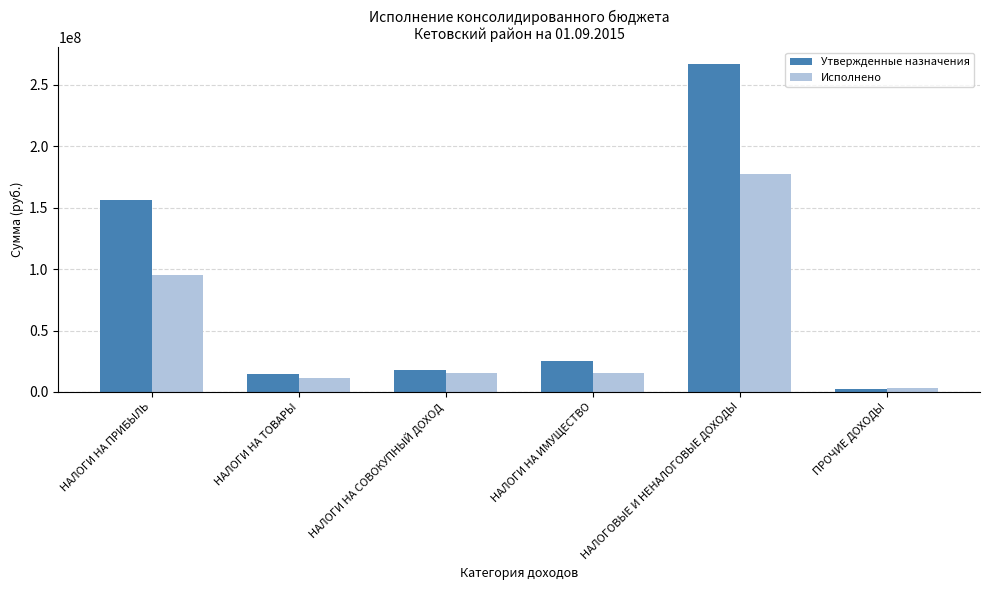

What is the approximate value of Исполнено at НАЛОГИ НА СОВОКУПНЫЙ ДОХОД?

15678076.4